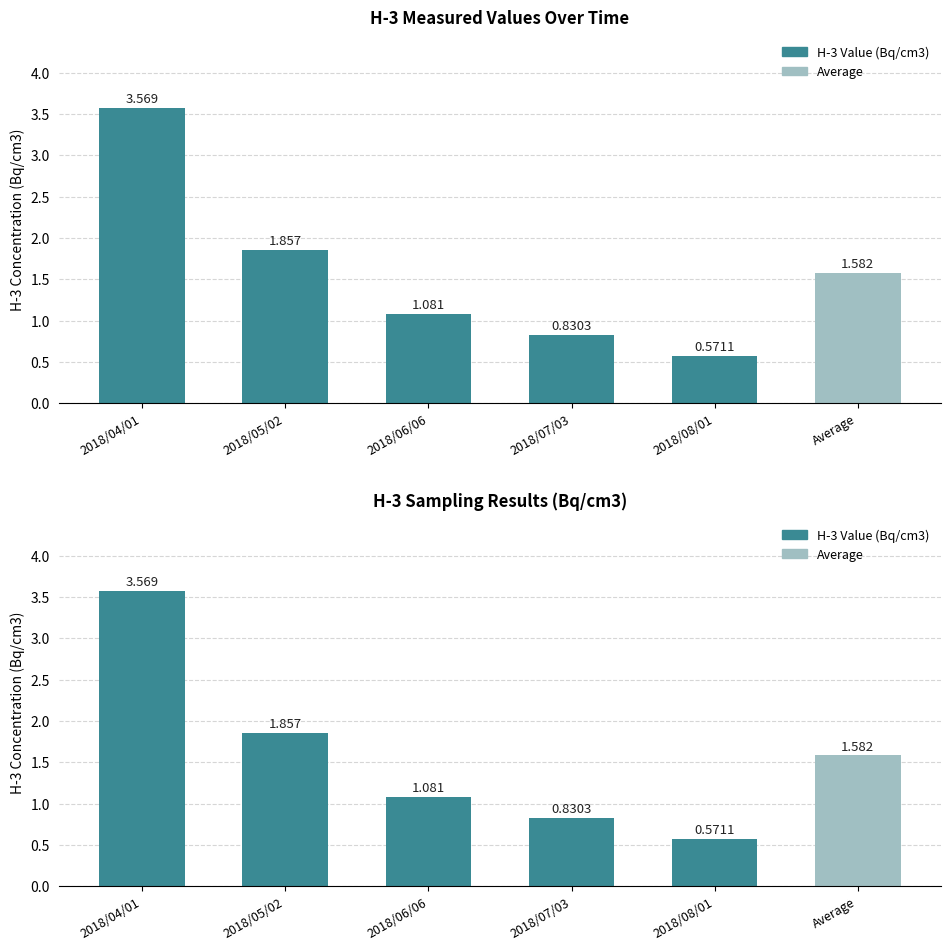

Between 2018/07/03 and 2018/08/01, which is larger?

2018/07/03